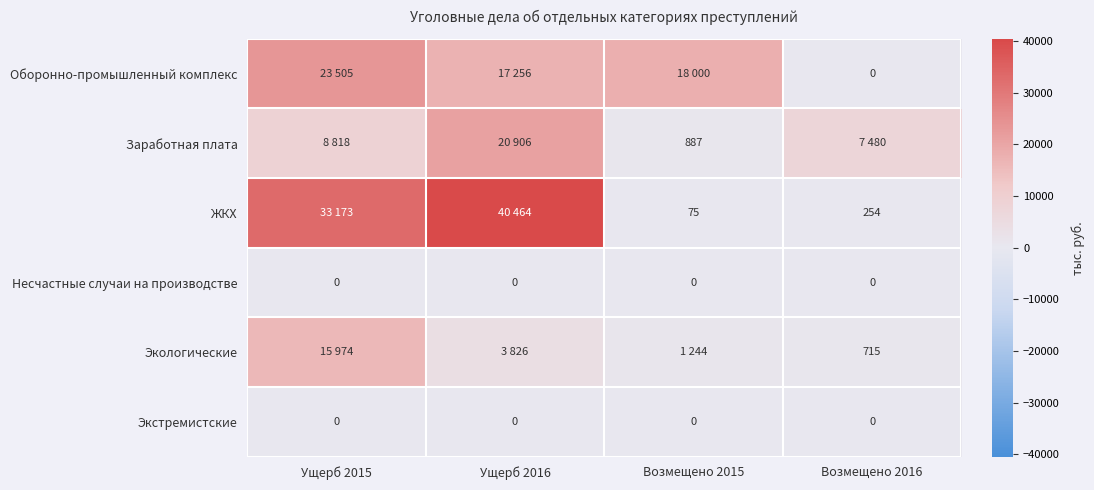

The Оборонно-промышленный комплекс series shows 17256 at Ущерб 2016. True or false?

True